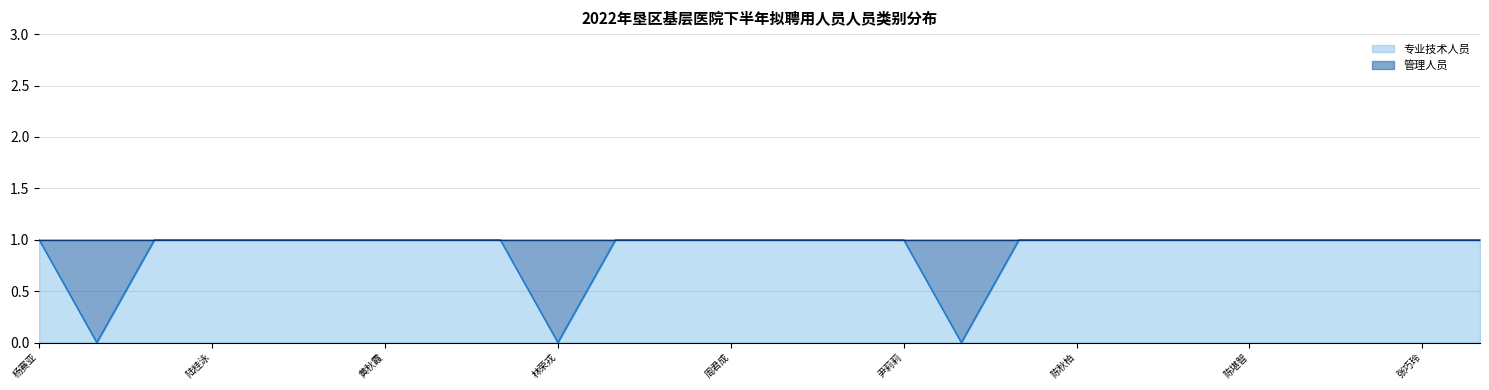

How many categories are shown in the chart?

26